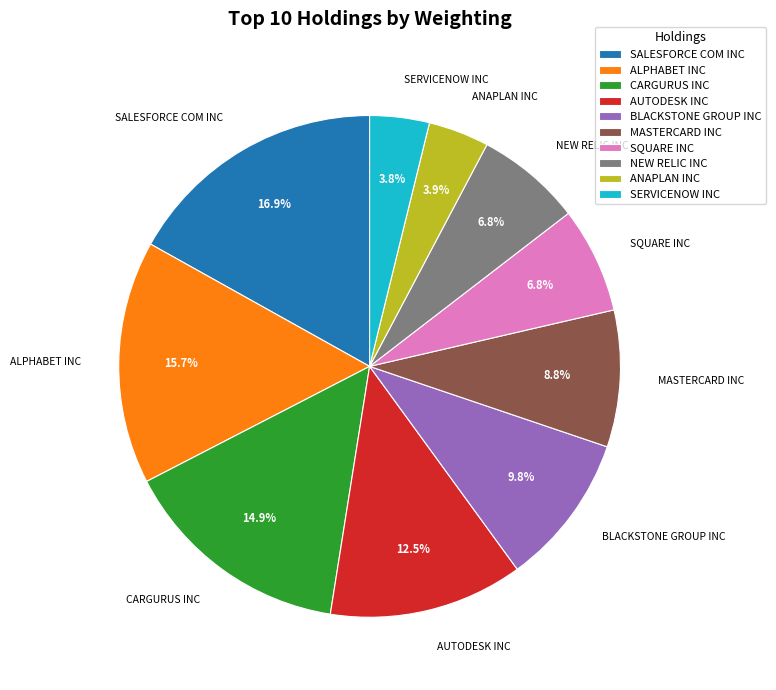

To the nearest percent, what portion does CARGURUS INC represent?

15%